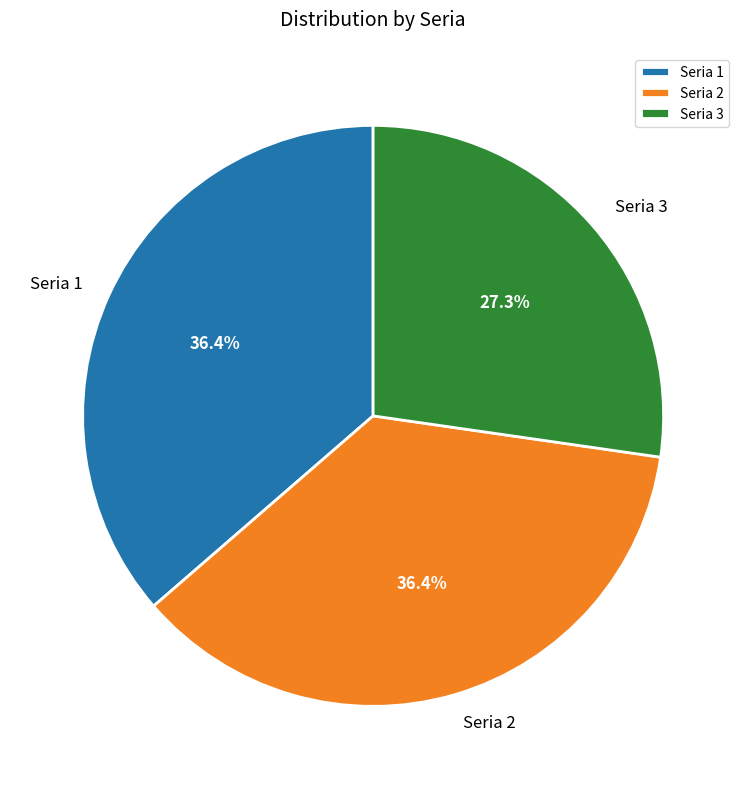

Which category has the smallest portion of the pie?

Seria 3